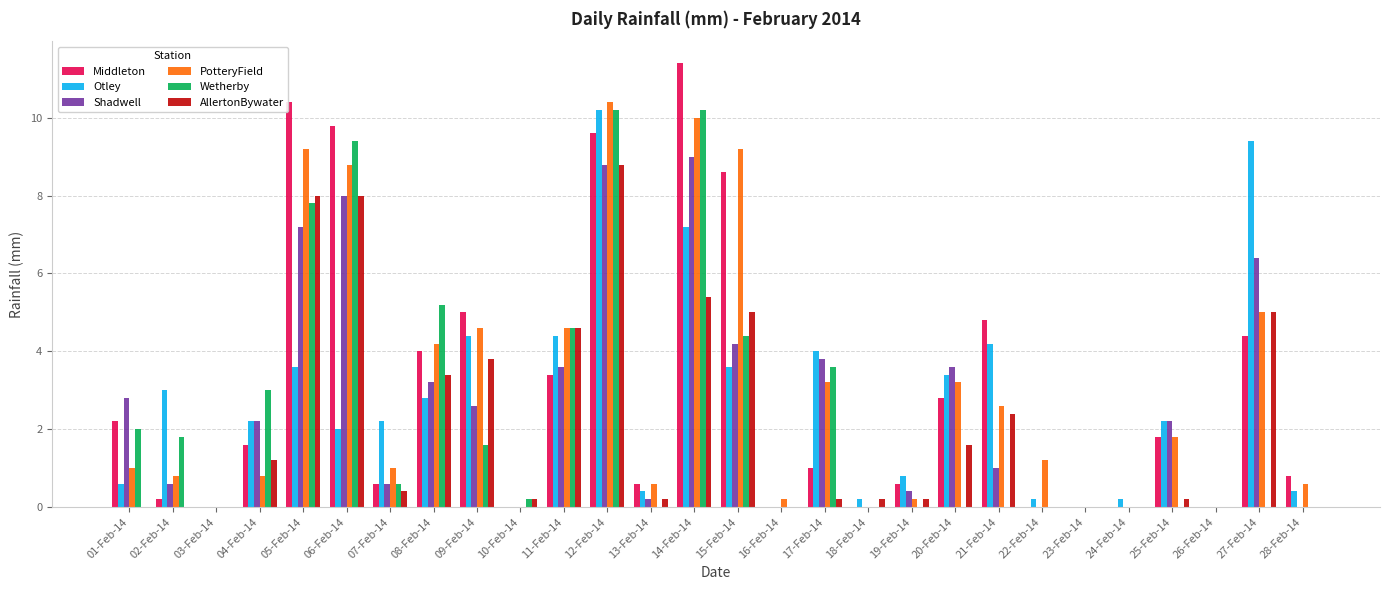

True or false: Wetherby has a value of 0.6 at 07-Feb-14.

True